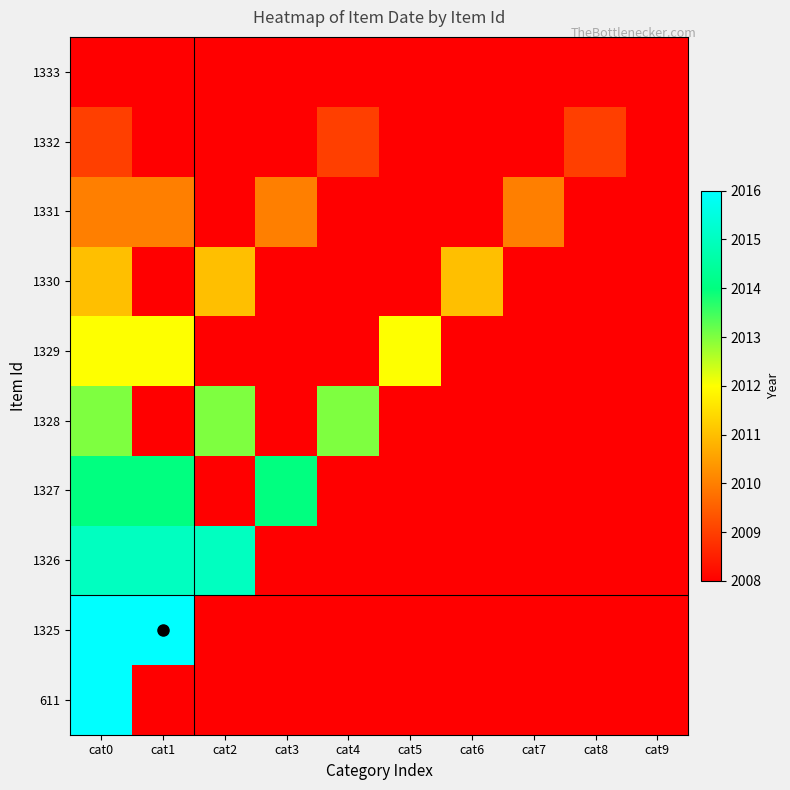

Read the 1328 value at cat0.

2013.0